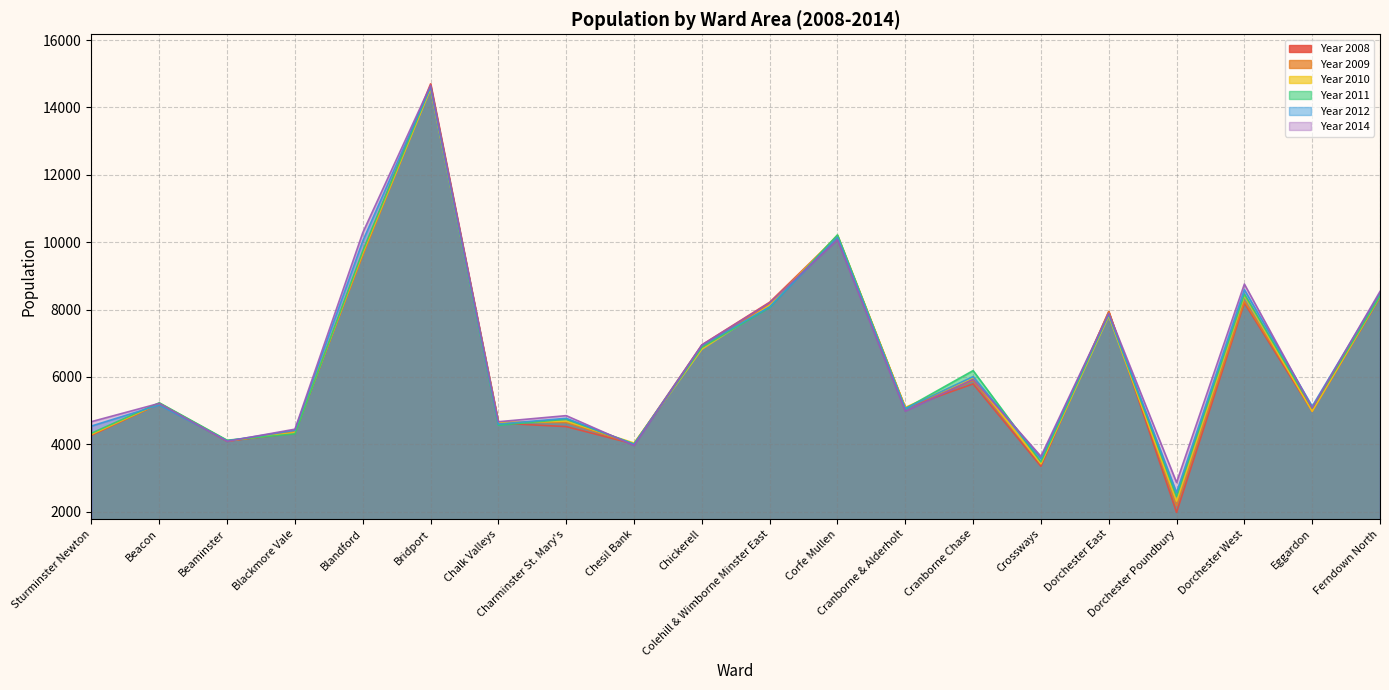

Where is Year 2008 nearest to the value 8342?

Ferndown North